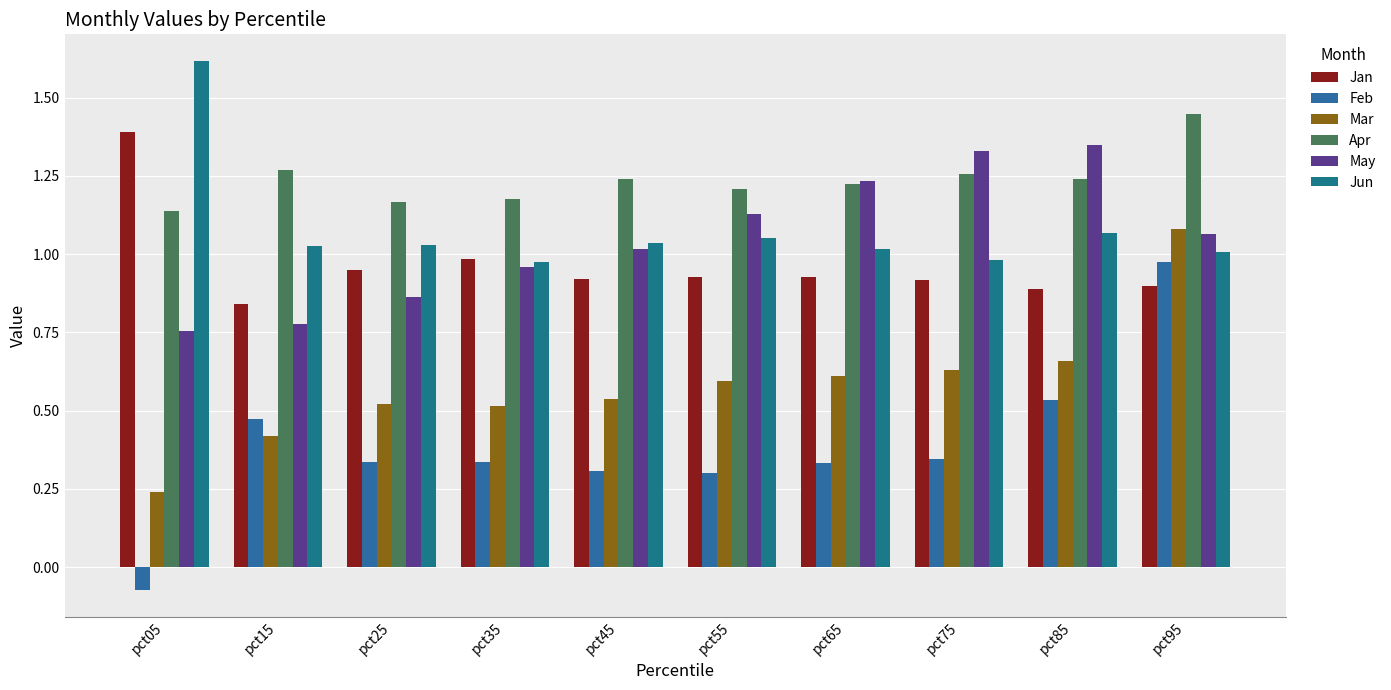

What is the total value across all series at pct25?

4.9